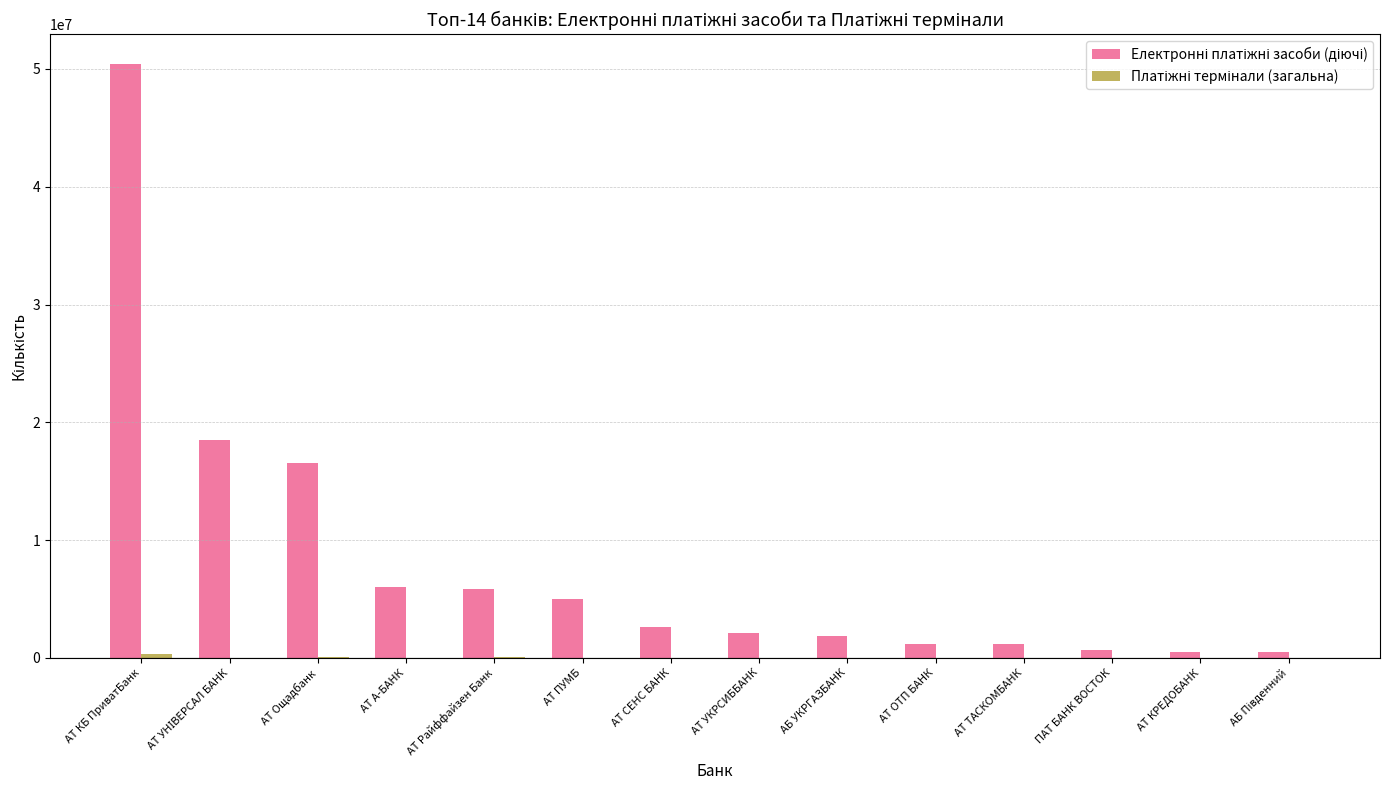

How many data points does each series have?

14